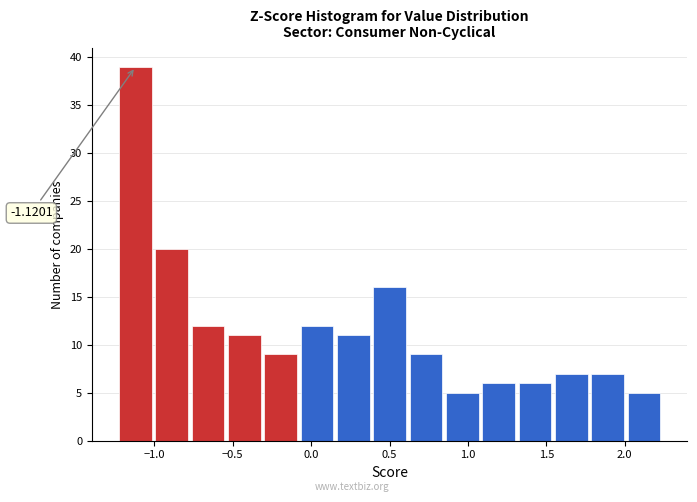

Which range on the x-axis has the tallest bar?

-1.25 to -1.00